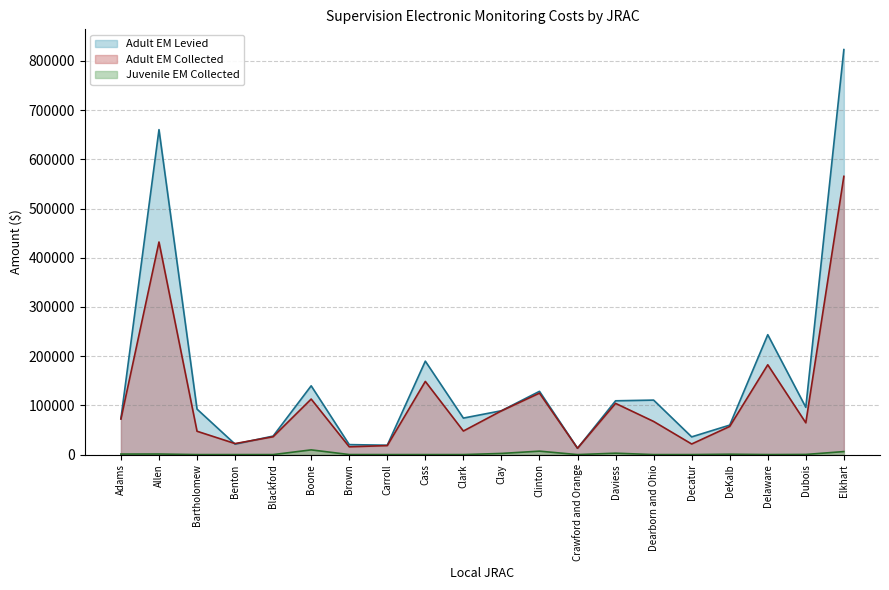

What is the difference between the second highest and second lowest values in the Juvenile EM Collected series?

6985.0